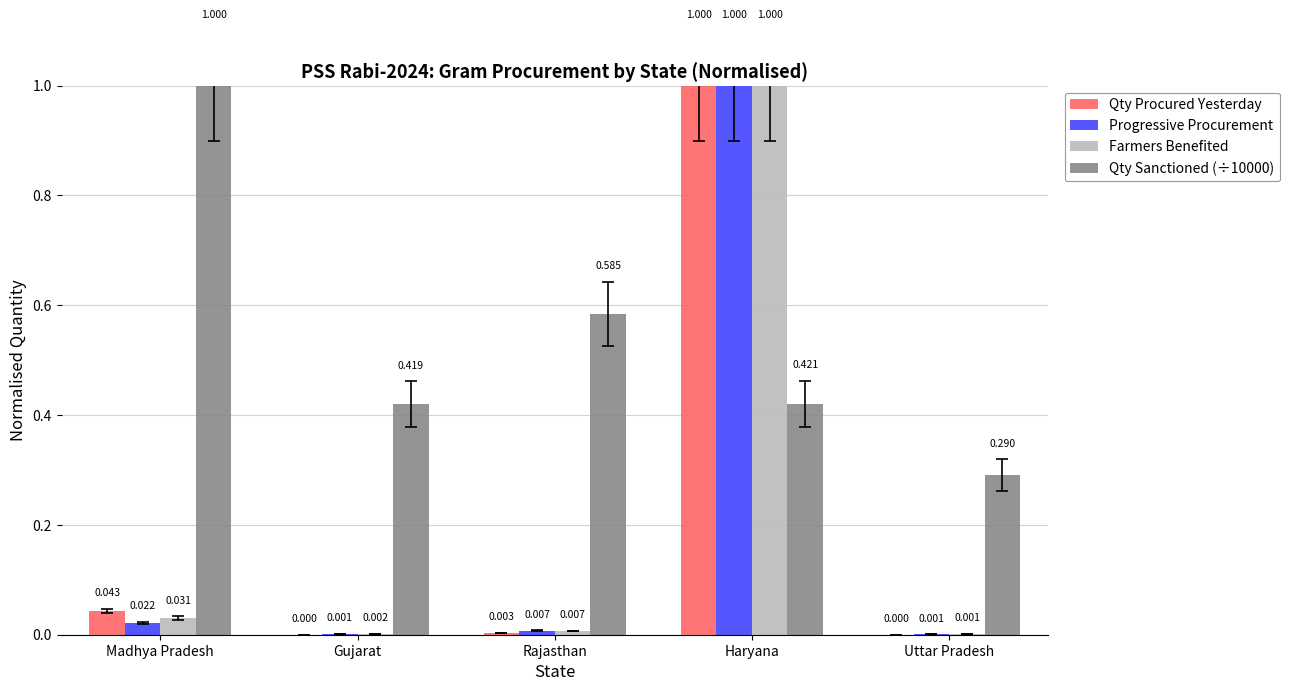

Is the value of Farmers Benefited at Gujarat greater than the value of Qty Sanctioned (÷10000) at Rajasthan?

No